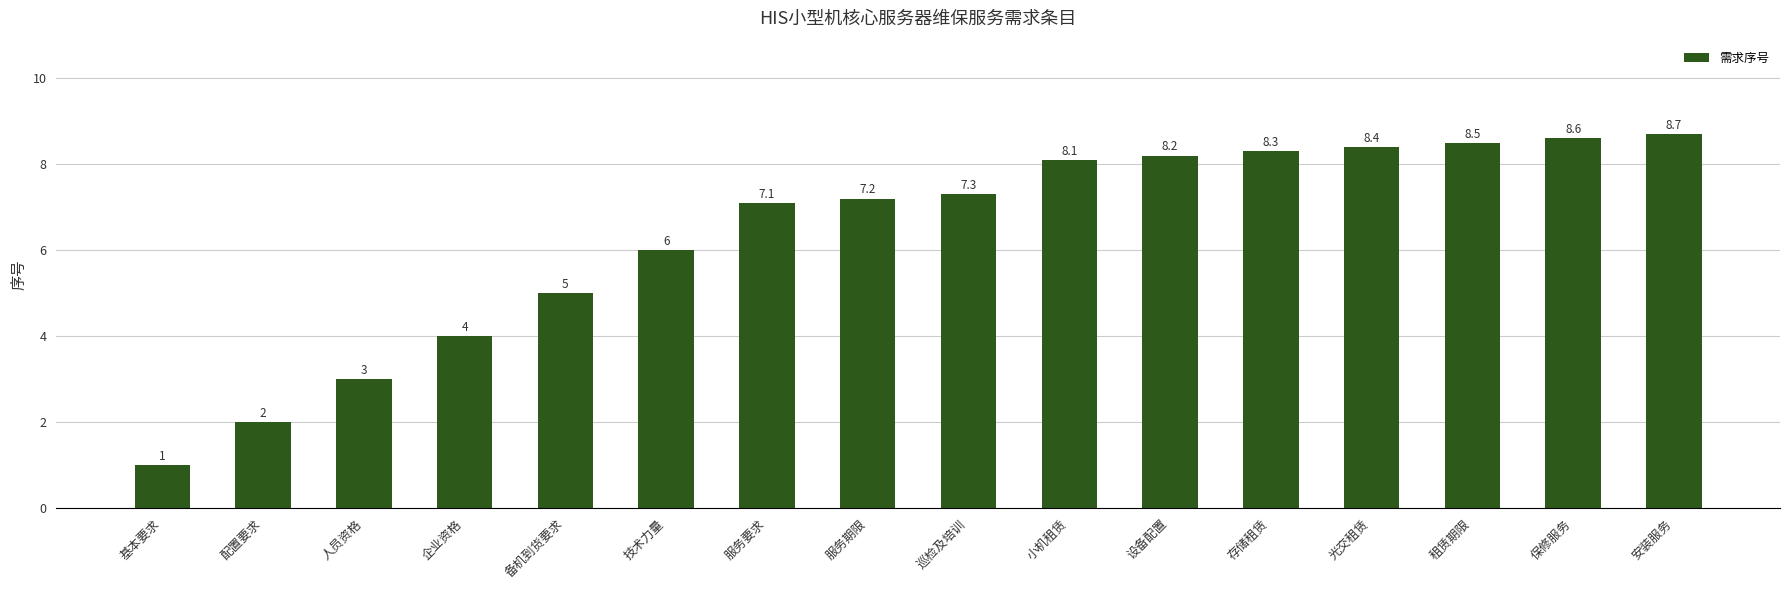

True or false: the data shows 5.0 at 备机到货要求.

True